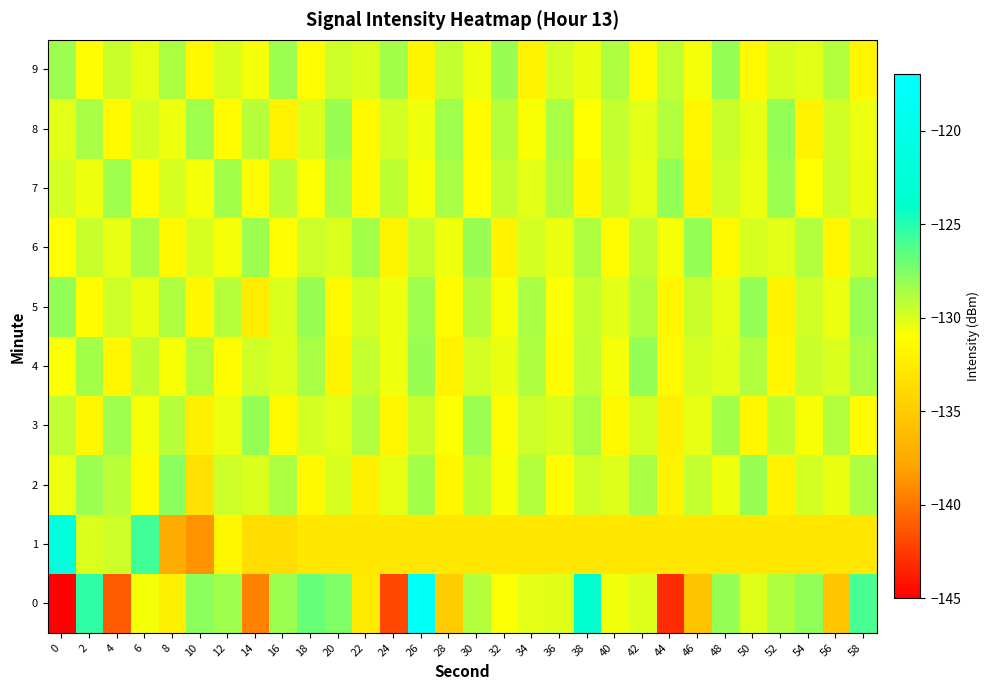

Rank the series at 56 from lowest to highest value.

0, 1, 6, 5, 2, 4, 8, 7, 3, 9